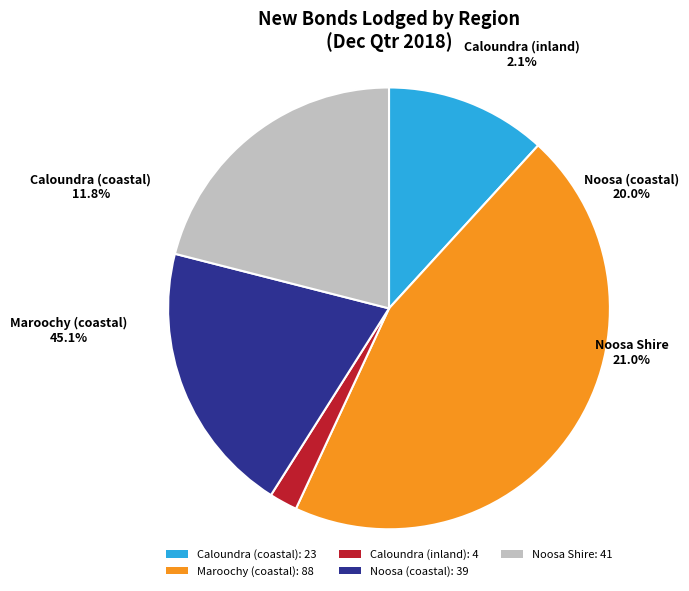

Which slice is the largest?

Maroochy (coastal)